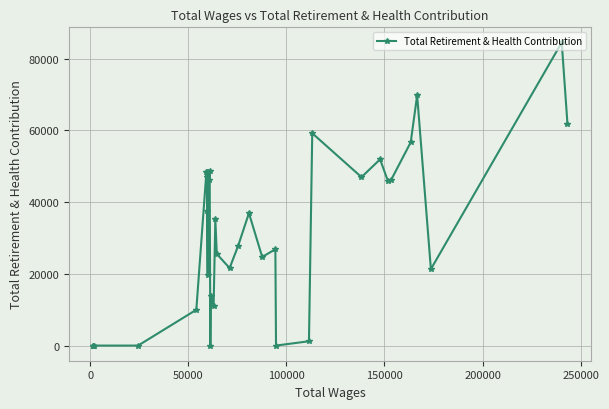

What is the difference between the maximum and second lowest values?

84523